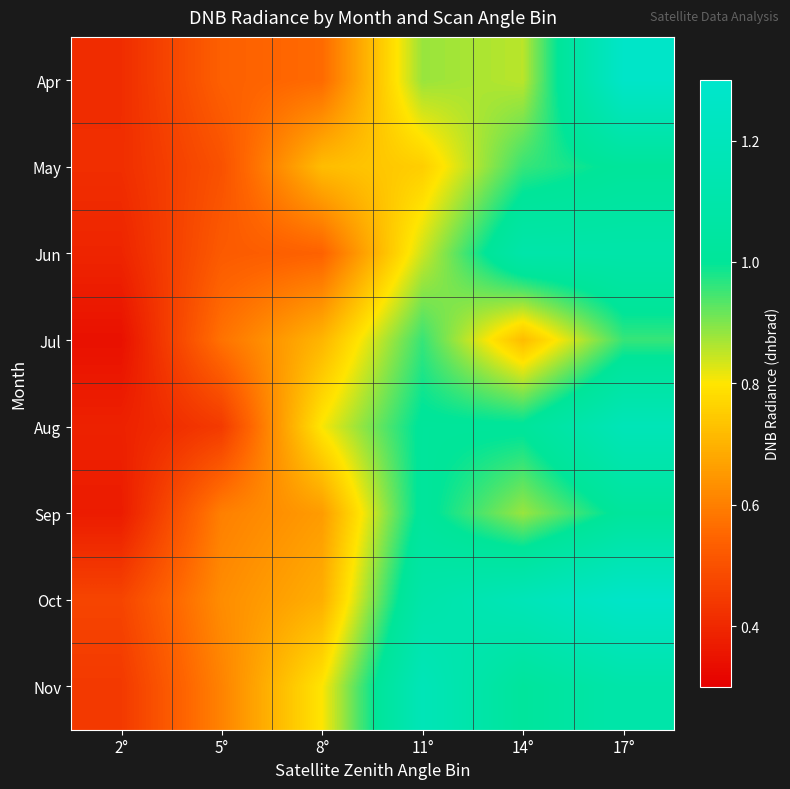

What is the greatest value displayed?

1.3